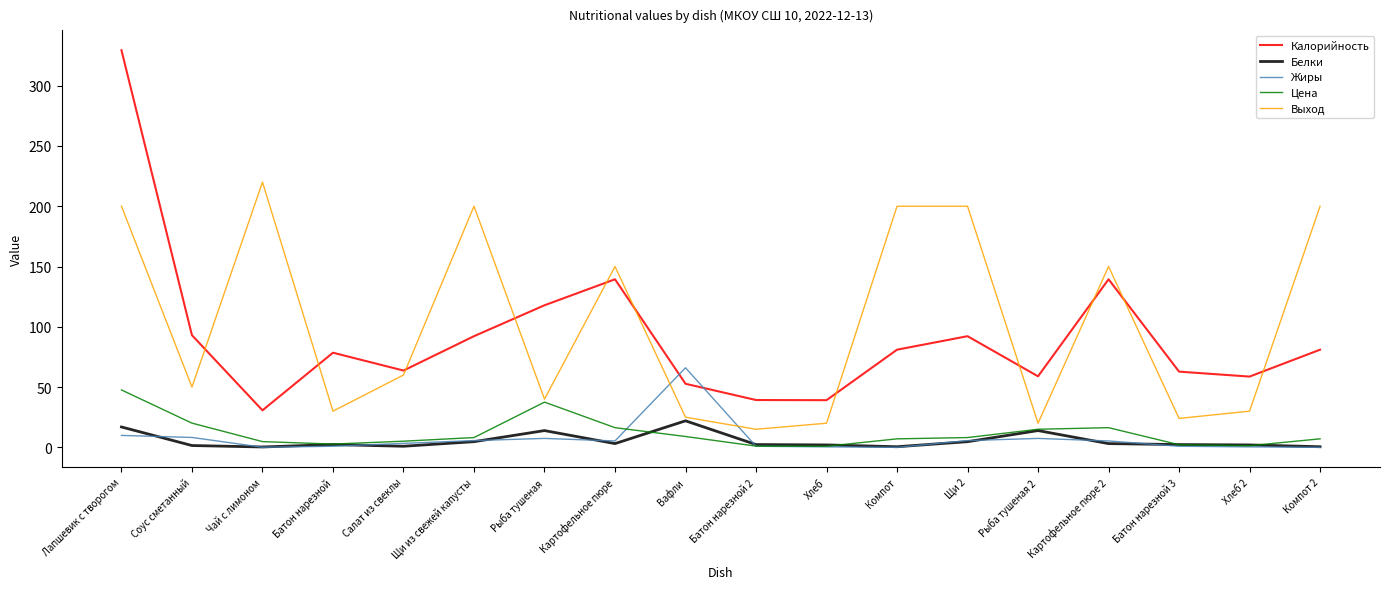

How many lines are shown in the chart?

5